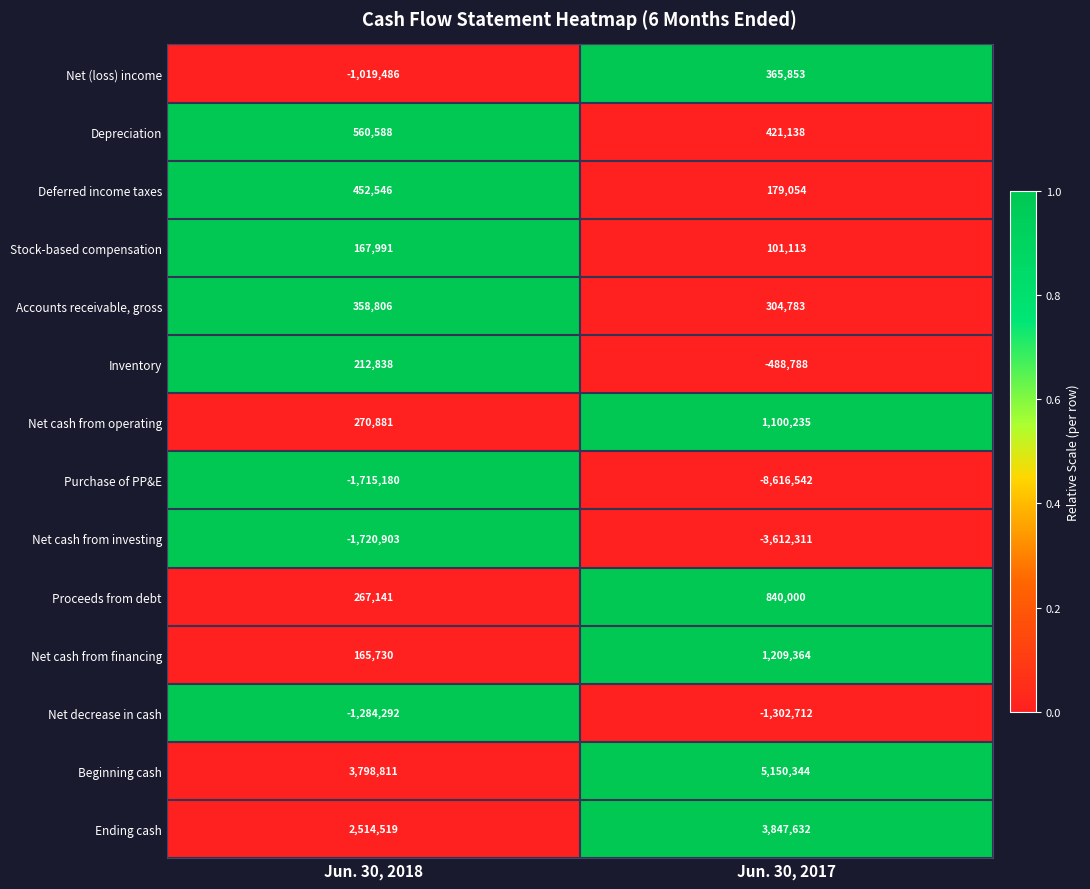

Which series has the largest range (max minus min)?

Purchase of PP&E